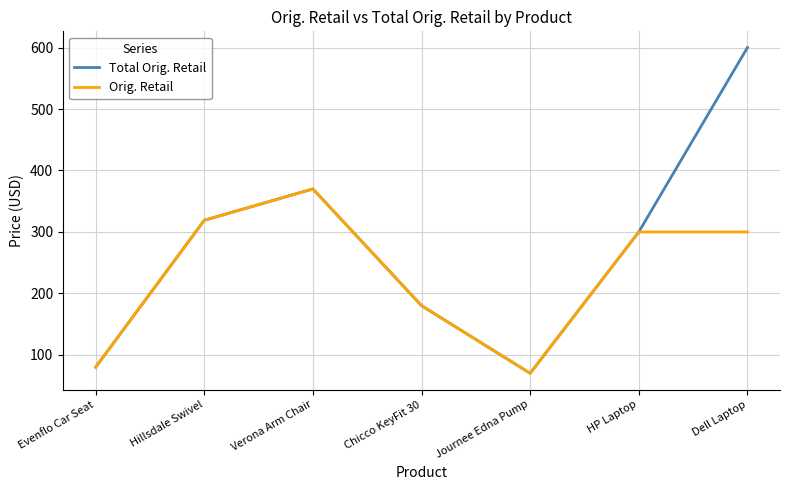

Reading right to left, what are all the values shown in this chart?

Total Orig. Retail: 600.0	300.0	70.0	180.0	370.0	319.0	80.0
Orig. Retail: 300.0	300.0	70.0	180.0	370.0	319.0	80.0